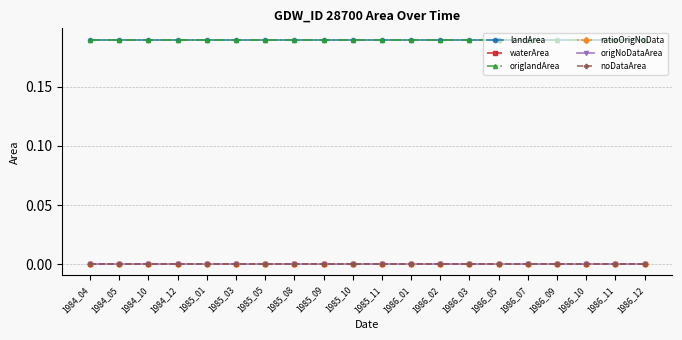

Which series has the widest spread of values?

landArea